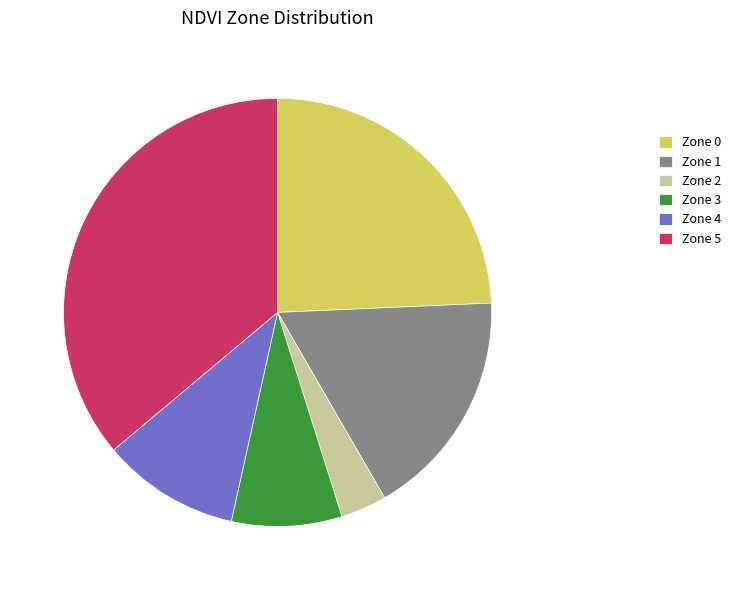

The Zone 1 slice represents 17% of the pie. True or false?

True